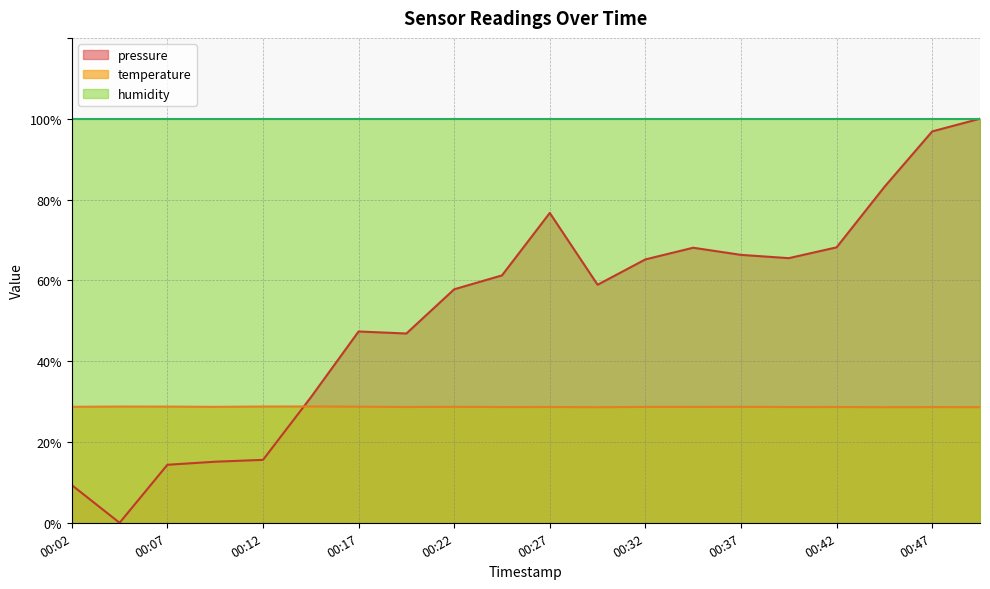

True or false: temperature and pressure intersect in this chart.

True